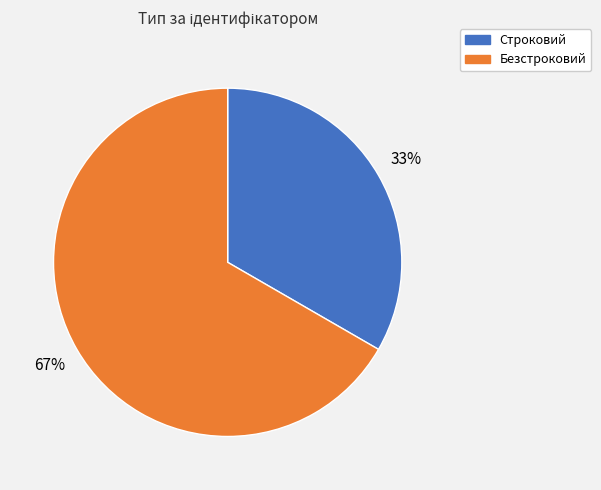

Is it true that Строковий is 41% of the pie?

False